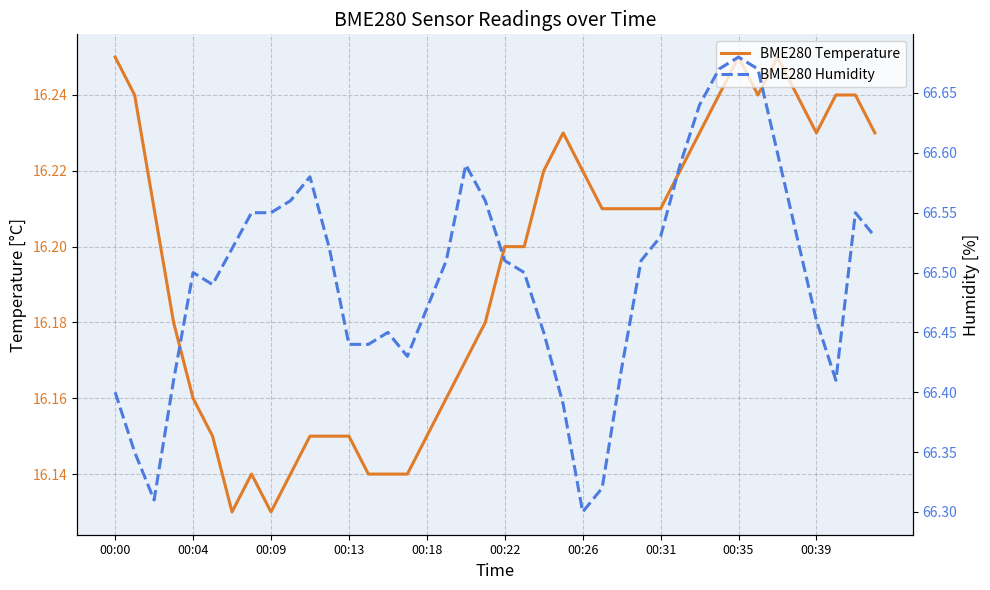

Which series has the largest total across all categories?

BME280 Humidity